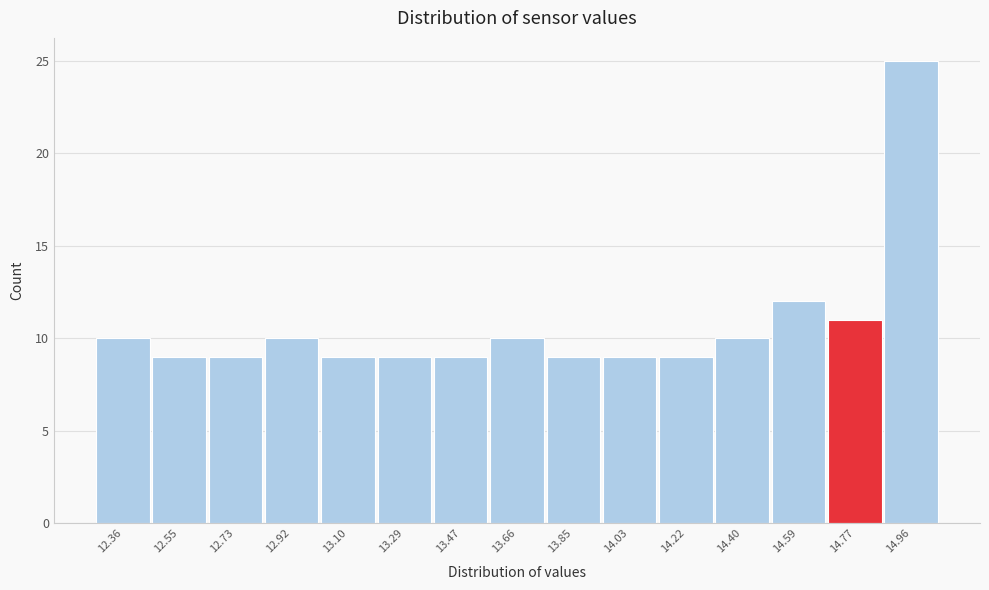

How tall is the bar that spans 12.28 to 12.46 on the x-axis? Neither the bar edges nor the heights are printed on the chart, so give them approximately, as read against the axes.

10